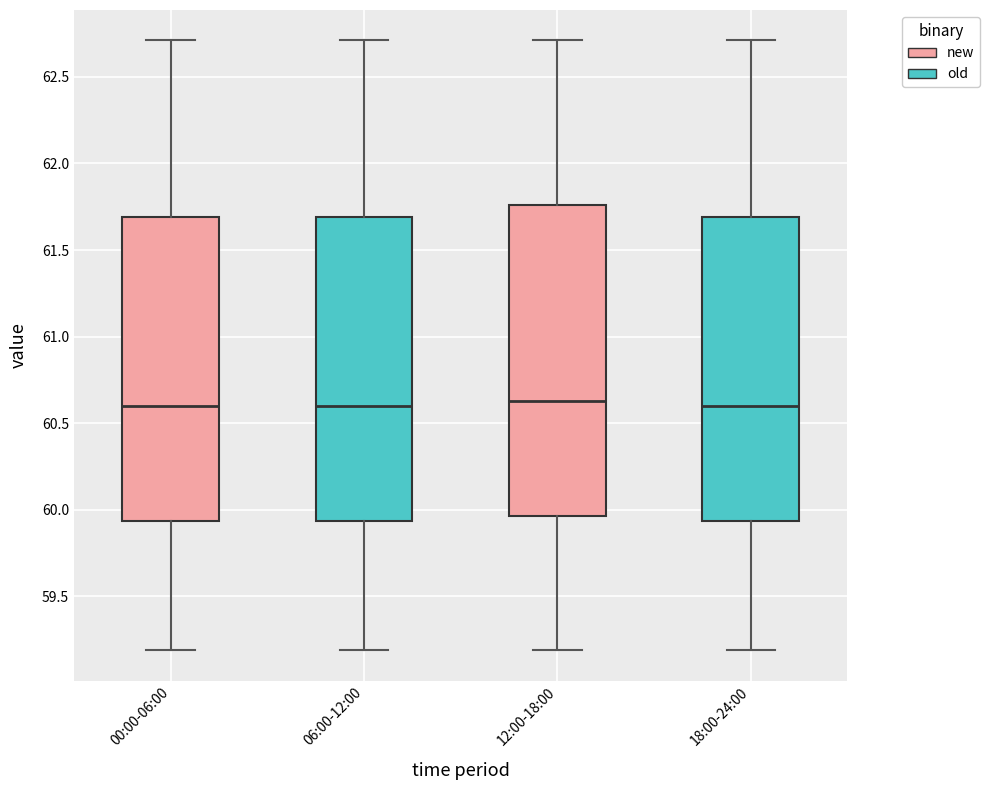

Reading left to right, transcribe this box plot: for each box, give where its median line is, the range the box spans, and where its two whiskers end, as read against the y-axis. The values are not printed on the chart, so give them approximately, as read against the axis.

00:00-06:00: median 60.60, box 59.95 to 61.70, whiskers 59.20 to 62.70
06:00-12:00: median 60.60, box 59.95 to 61.70, whiskers 59.20 to 62.70
12:00-18:00: median 60.65, box 59.95 to 61.75, whiskers 59.20 to 62.70
18:00-24:00: median 60.60, box 59.95 to 61.70, whiskers 59.20 to 62.70